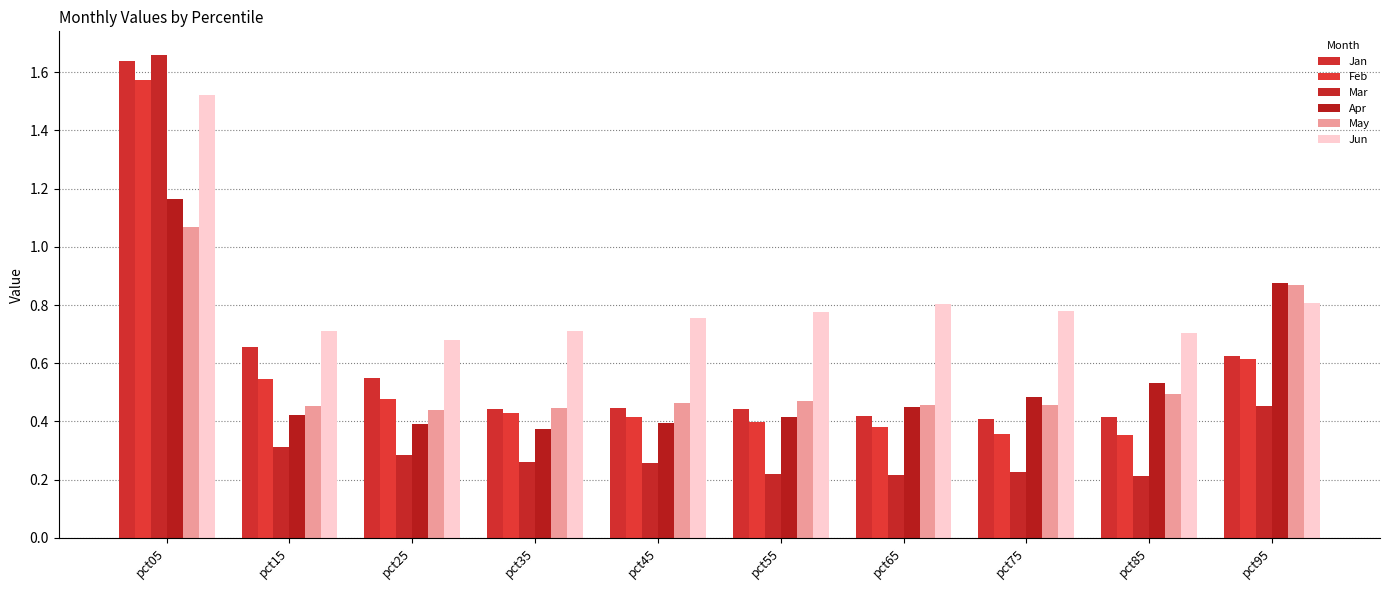

What is the spread (max minus min) of values at pct75?

0.6